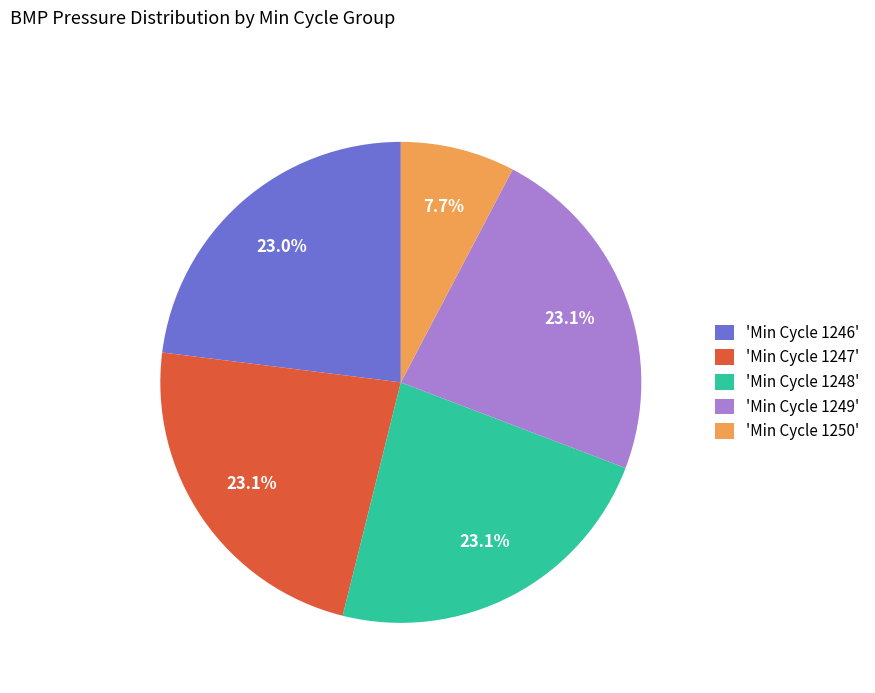

Is the sum of 'Min Cycle 1246' and 'Min Cycle 1250' greater than half?

No